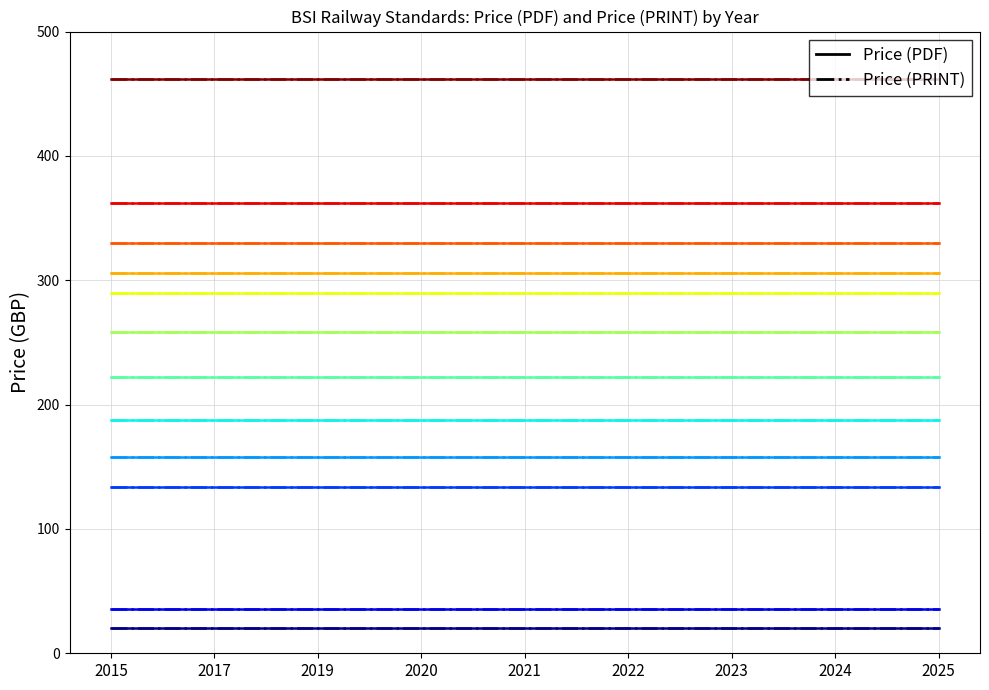

True or false: Price (PDF) and Price (PRINT) intersect in this chart.

False